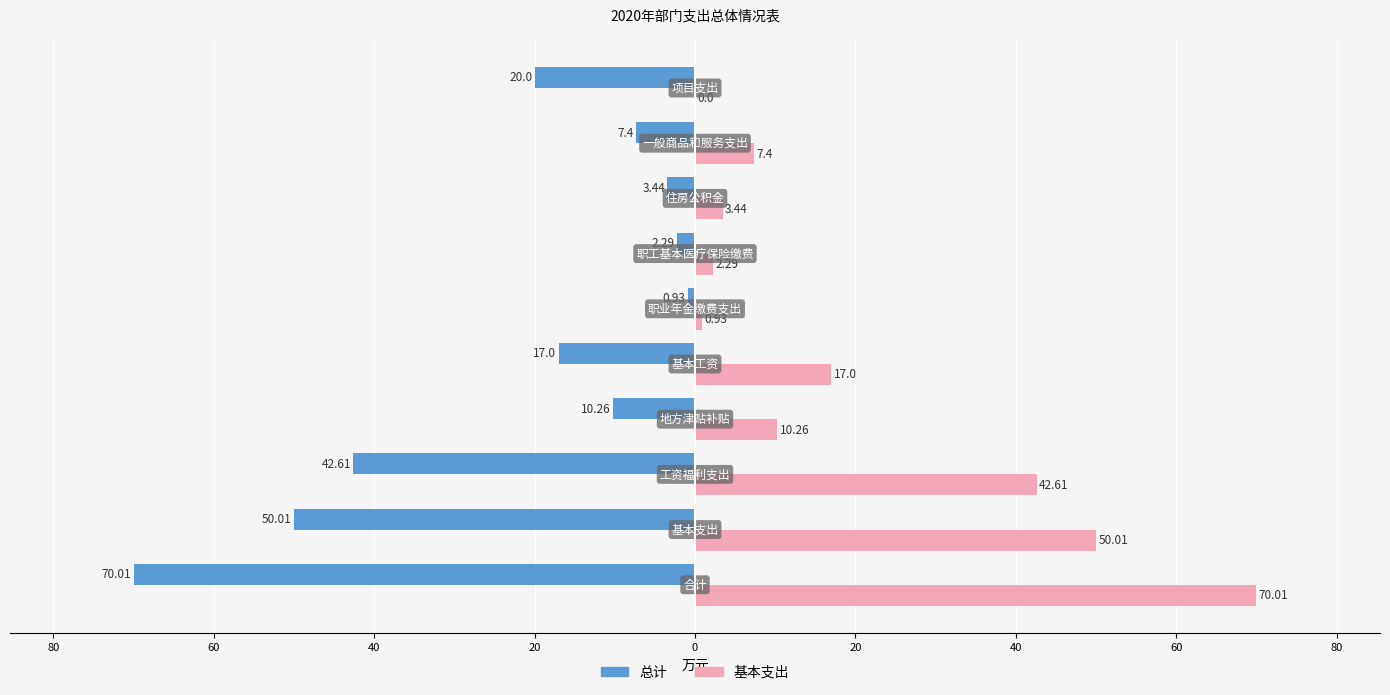

What are all the series names shown in the legend?

总计, 基本支出